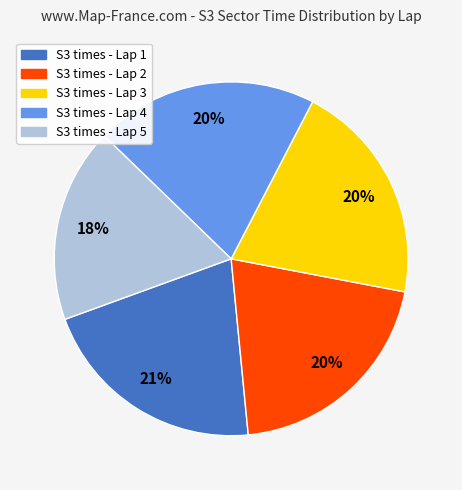

To the nearest percent, what is the difference between the largest and smallest slice percentages?

3%